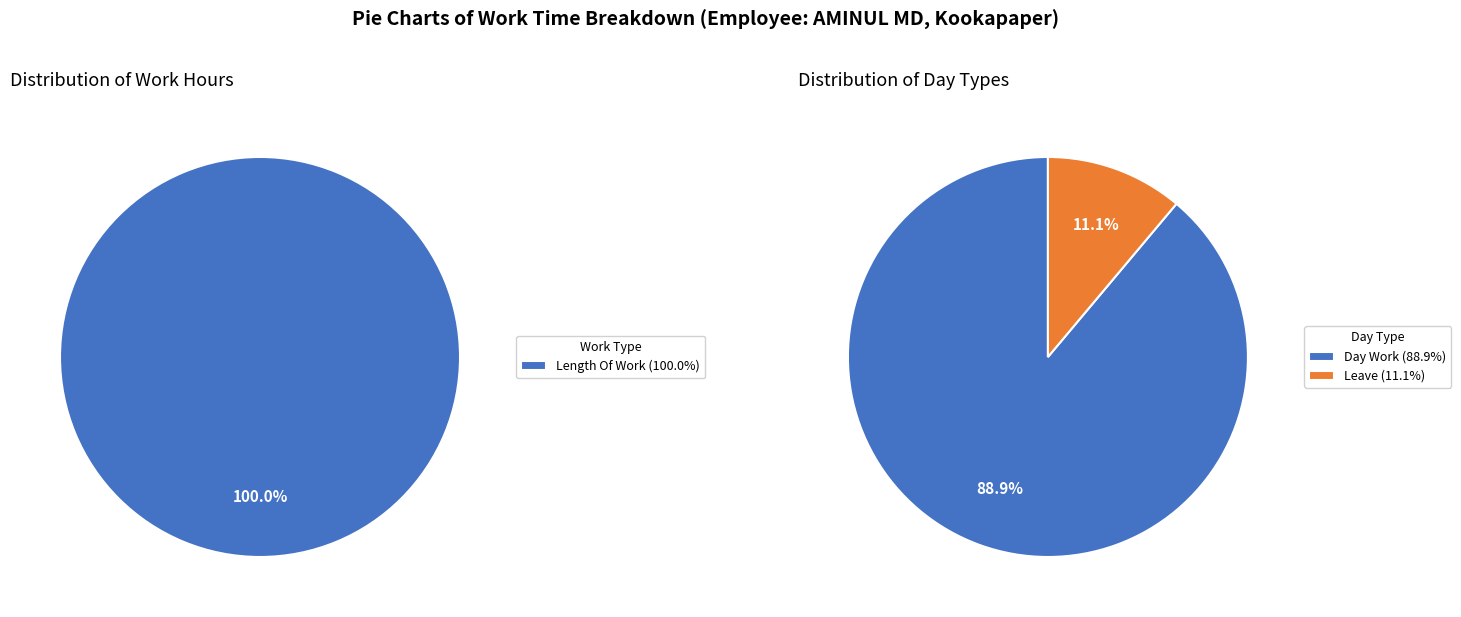

Which category has the biggest portion of the pie?

Length Of Work